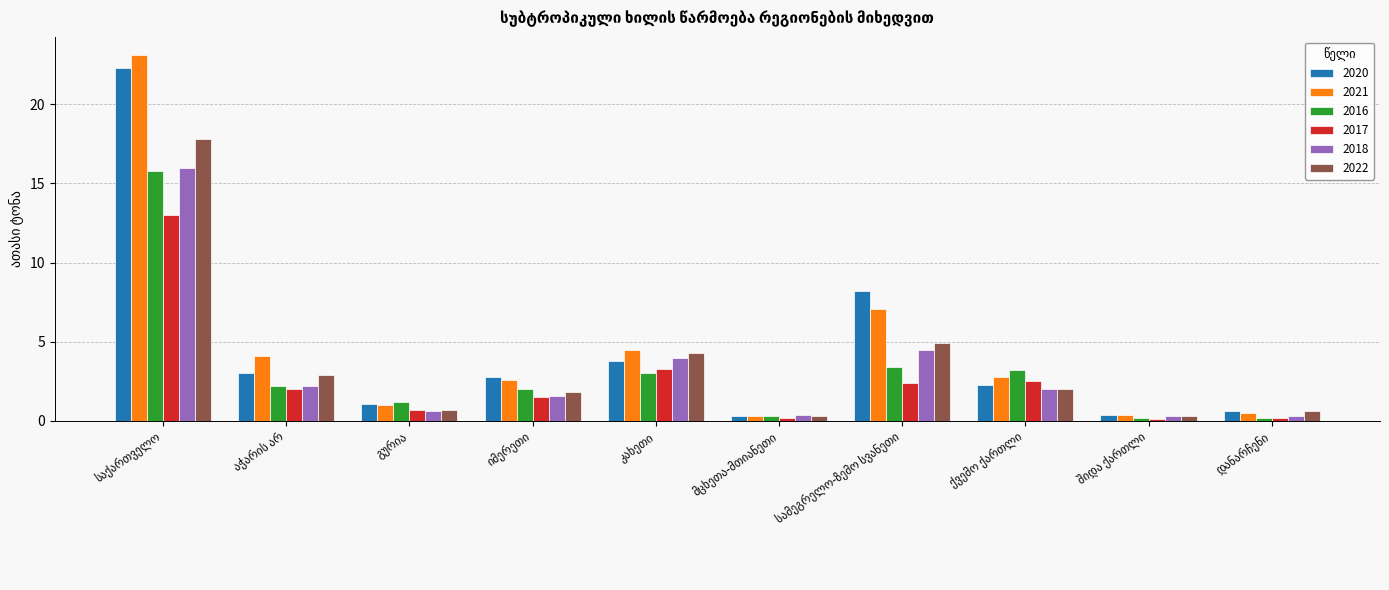

What is the maximum value for 2018?

16.0